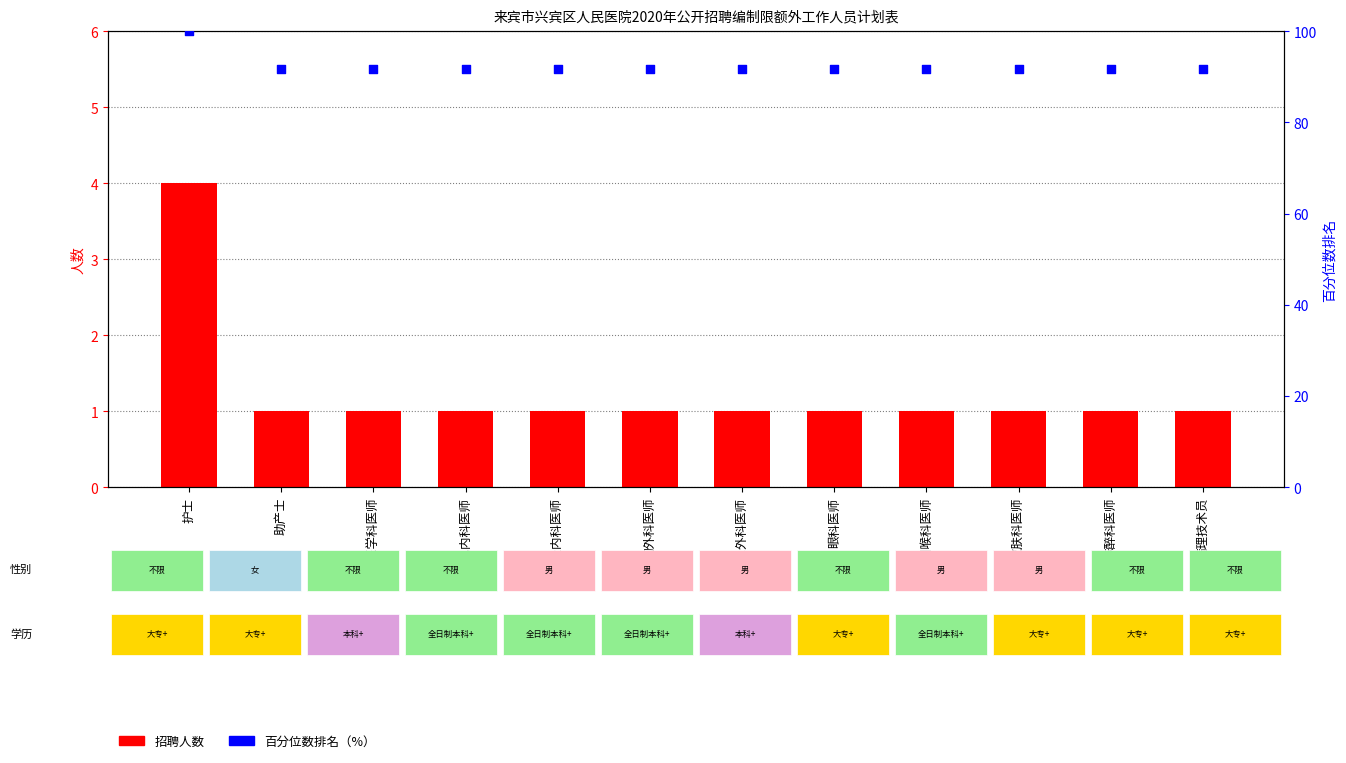

Which series has the largest total across all categories?

百分位数排名